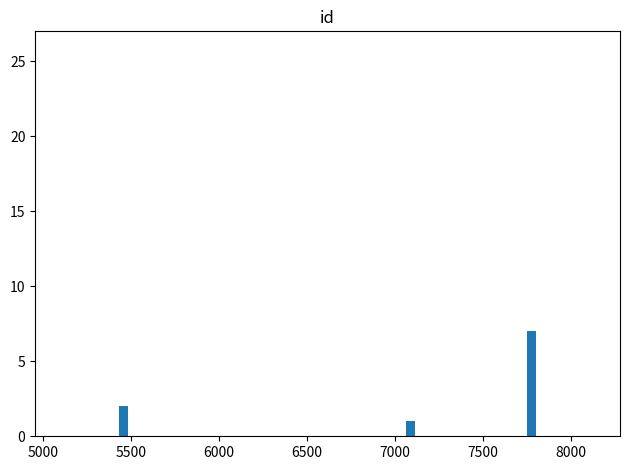

Reading right to left, extract all data points from this chart.

7	1	2